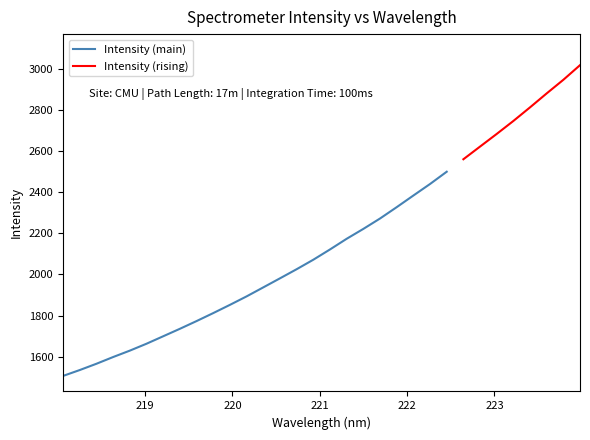

What position from the right is 221.6902?

13